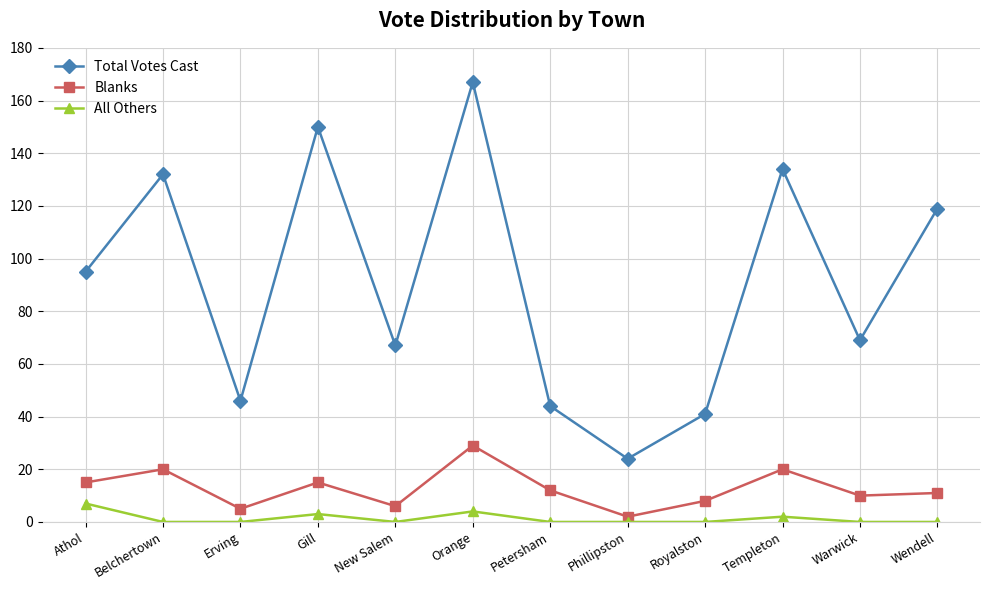

What is the greatest value displayed?

167